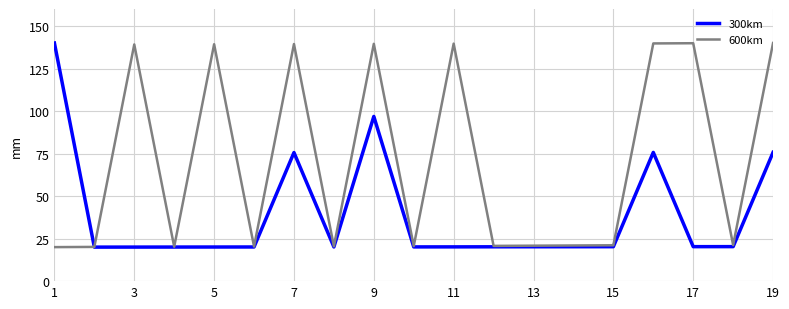

How many lines are shown in the chart?

2